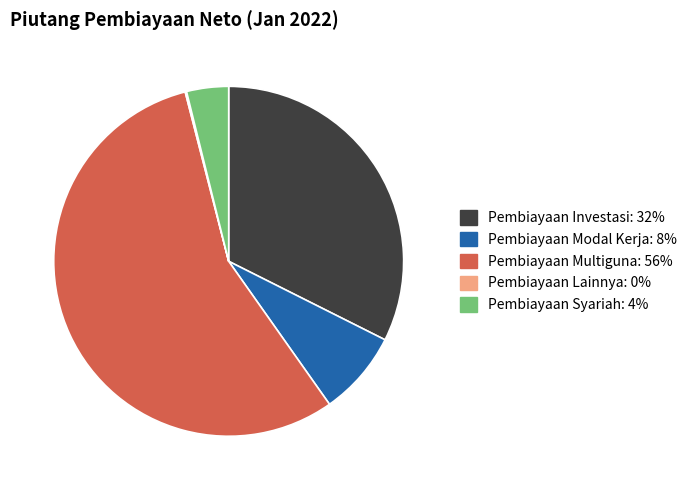

Is Pembiayaan Multiguna the majority of the pie?

Yes